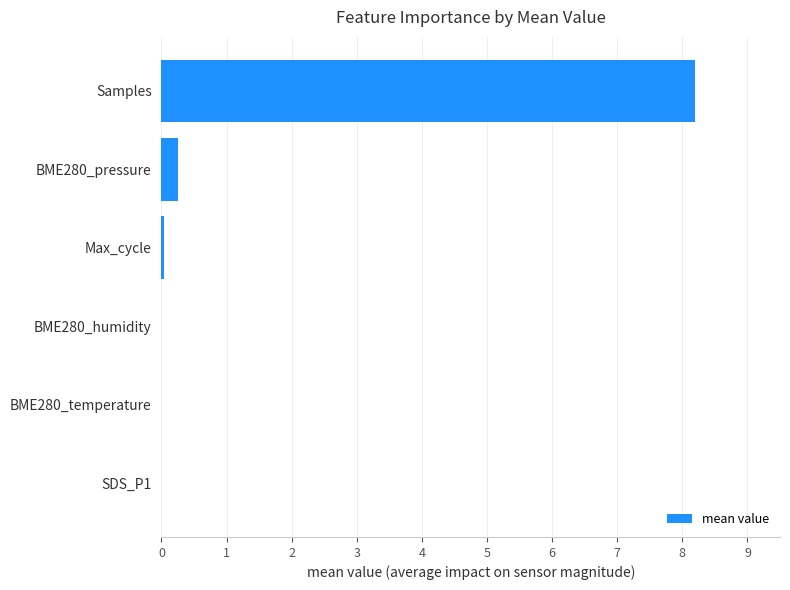

The chart shows a value of 0.0 at BME280_humidity. True or false?

True